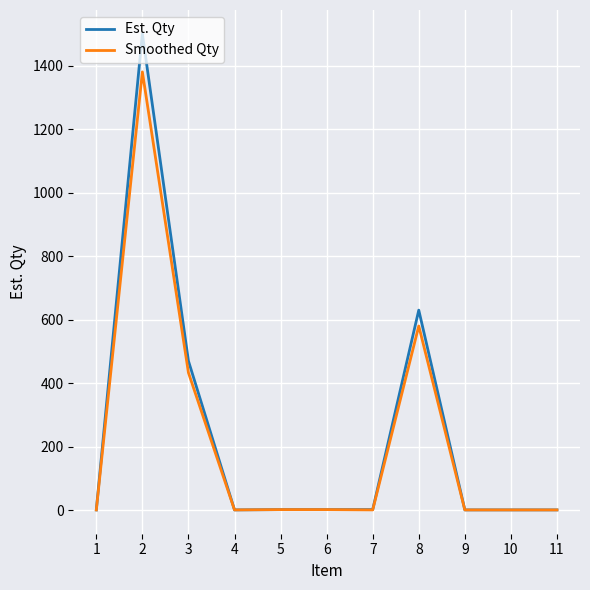

What is the greatest value displayed?

1500